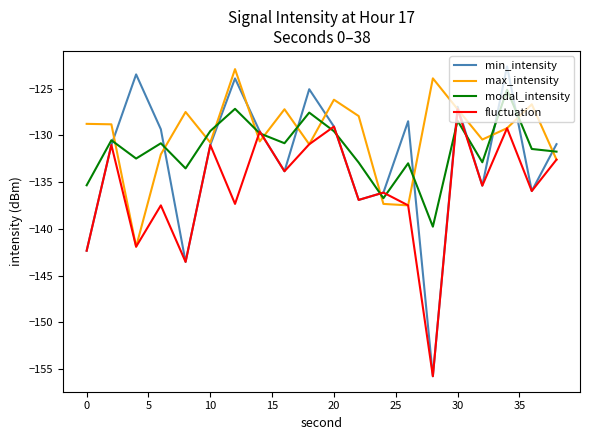

True or false: min_intensity has more than 1 interior local peaks.

True